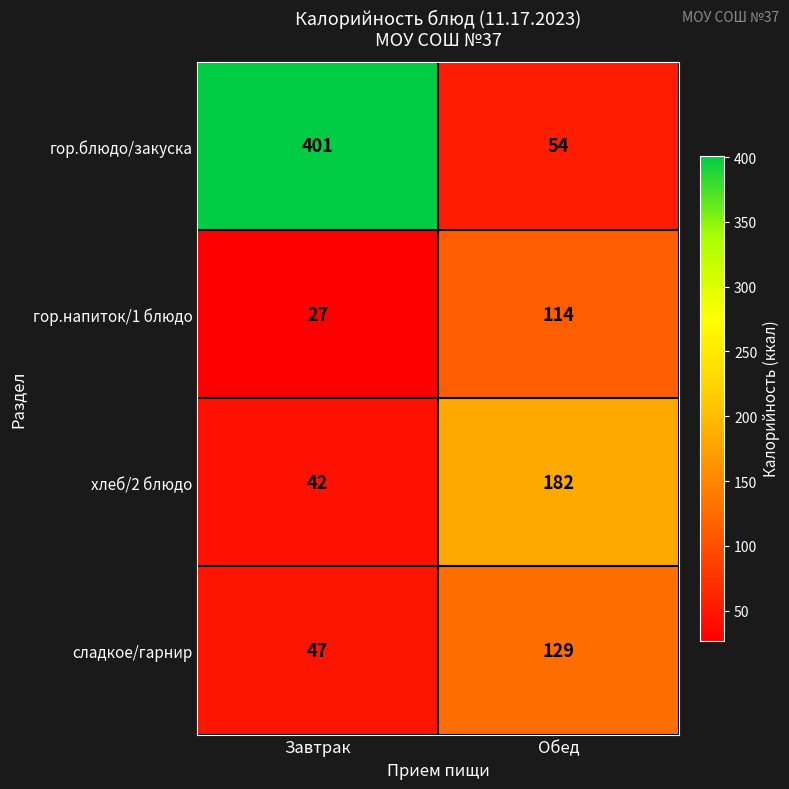

Reading left to right, extract all data points from this chart.

гор.блюдо/закуска: 401	54
гор.напиток/1 блюдо: 27	114
хлеб/2 блюдо: 42	182
сладкое/гарнир: 47	129